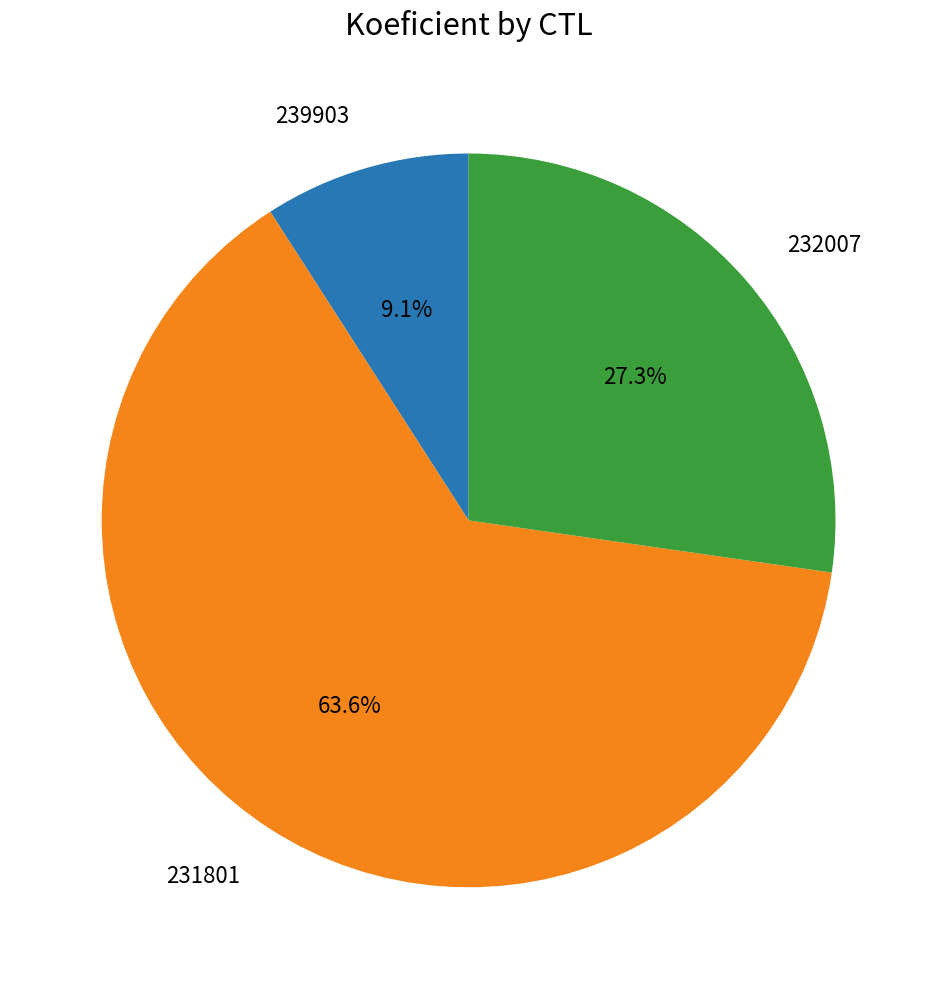

Which category has the smallest portion of the pie?

239903